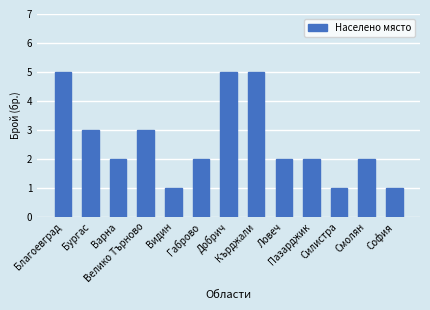

What position from the right is Добрич?

7